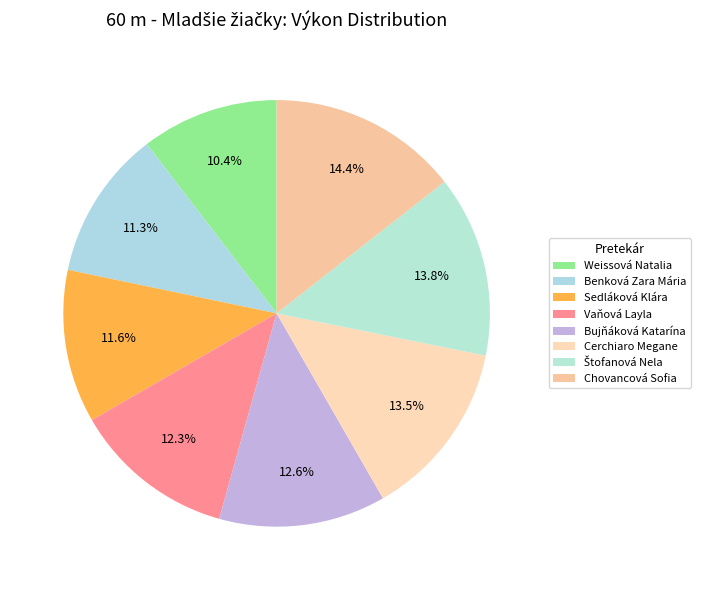

To the nearest percent, what is the average slice percentage?

12%